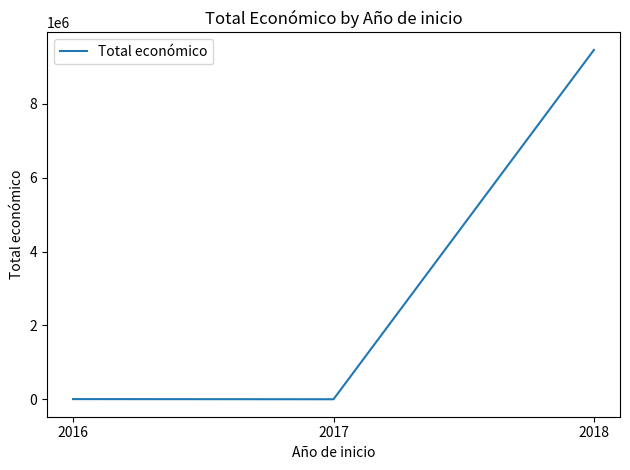

The value at 2018 is 13226827. True or false?

False